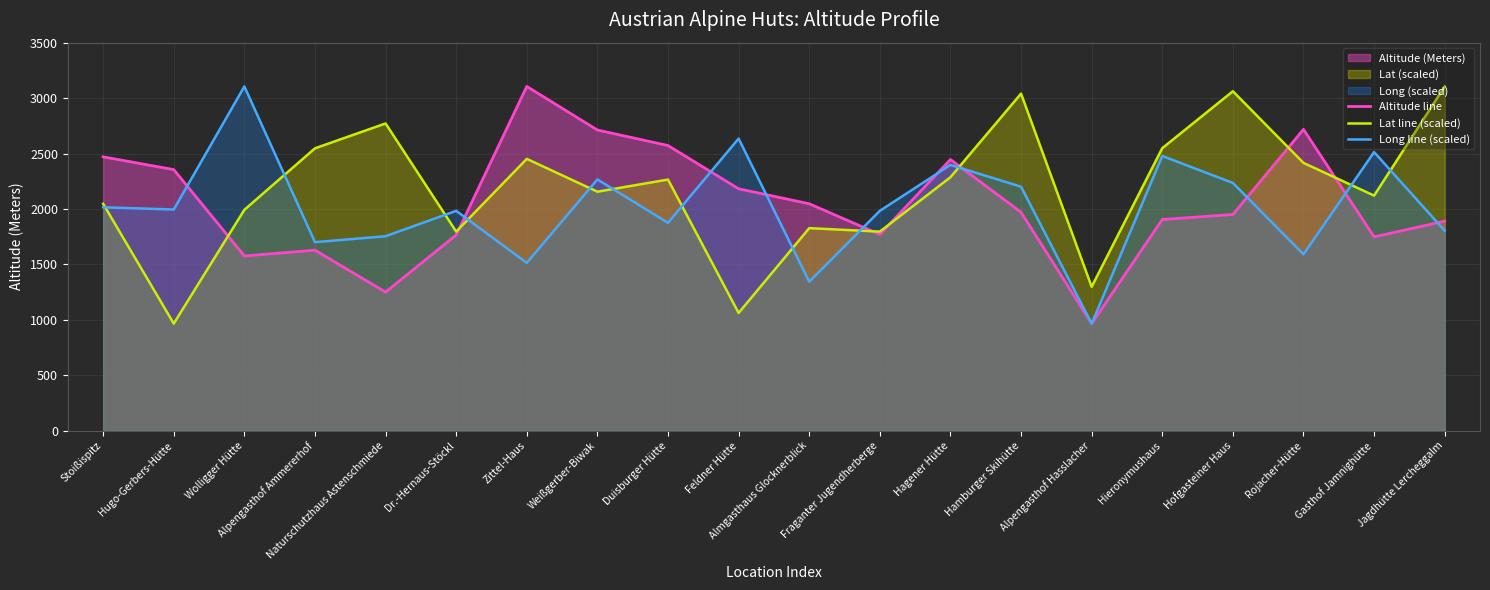

At Jagdhütte Lercheggalm, list the series in order from largest to smallest.

Lat line (scaled), Altitude line, Long line (scaled)